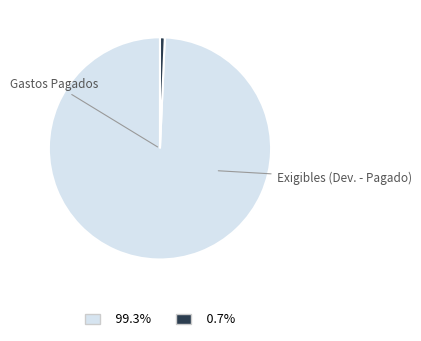

Does any single category account for the majority?

Yes